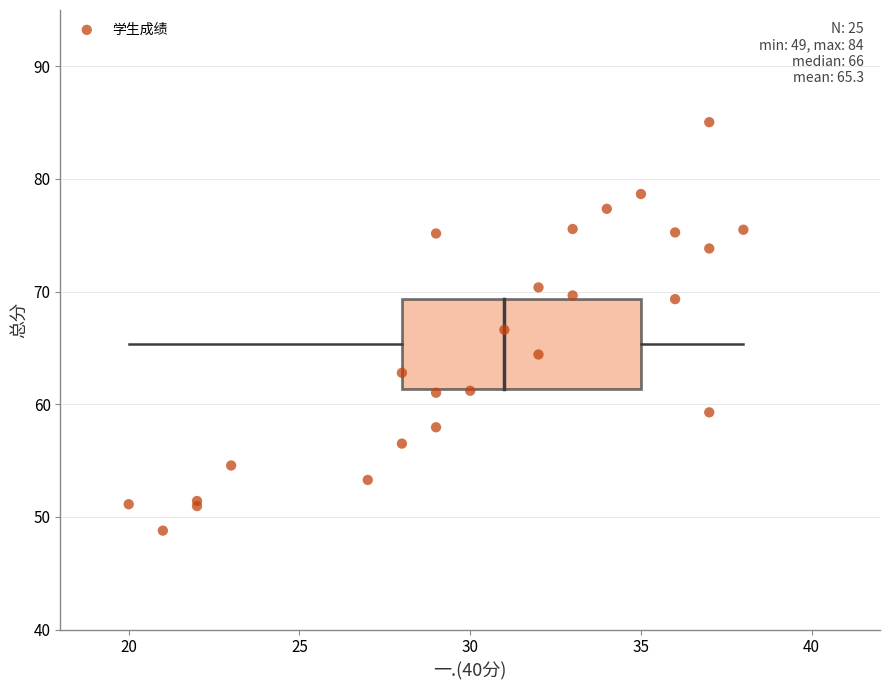

What Y value in the scatter plot is closest to 66?

66.6